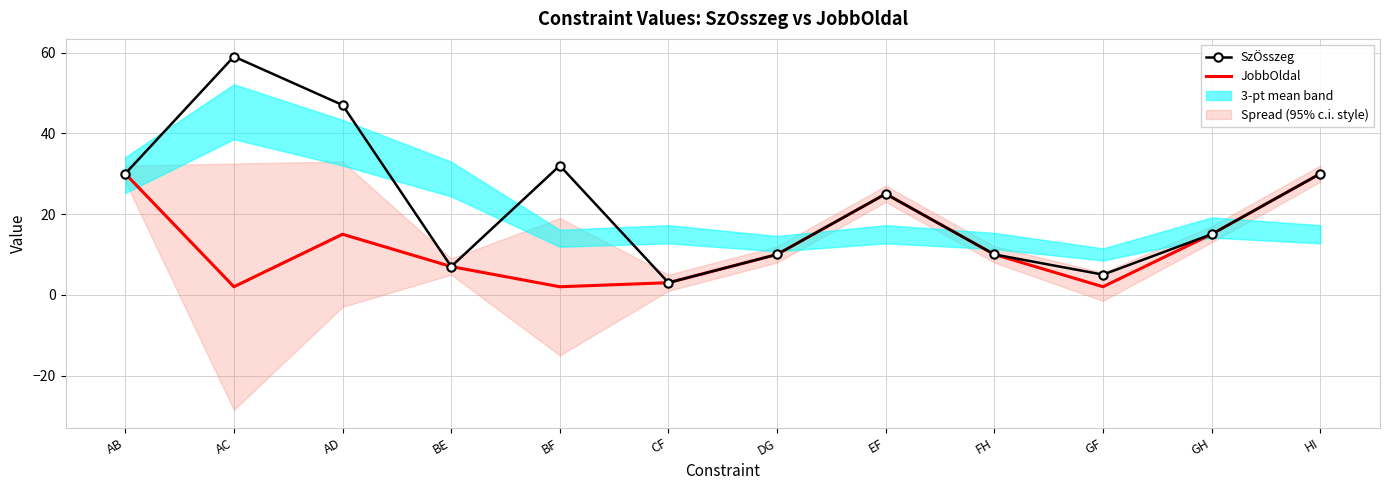

True or false: JobbOldal has a value of 25 at EF.

True